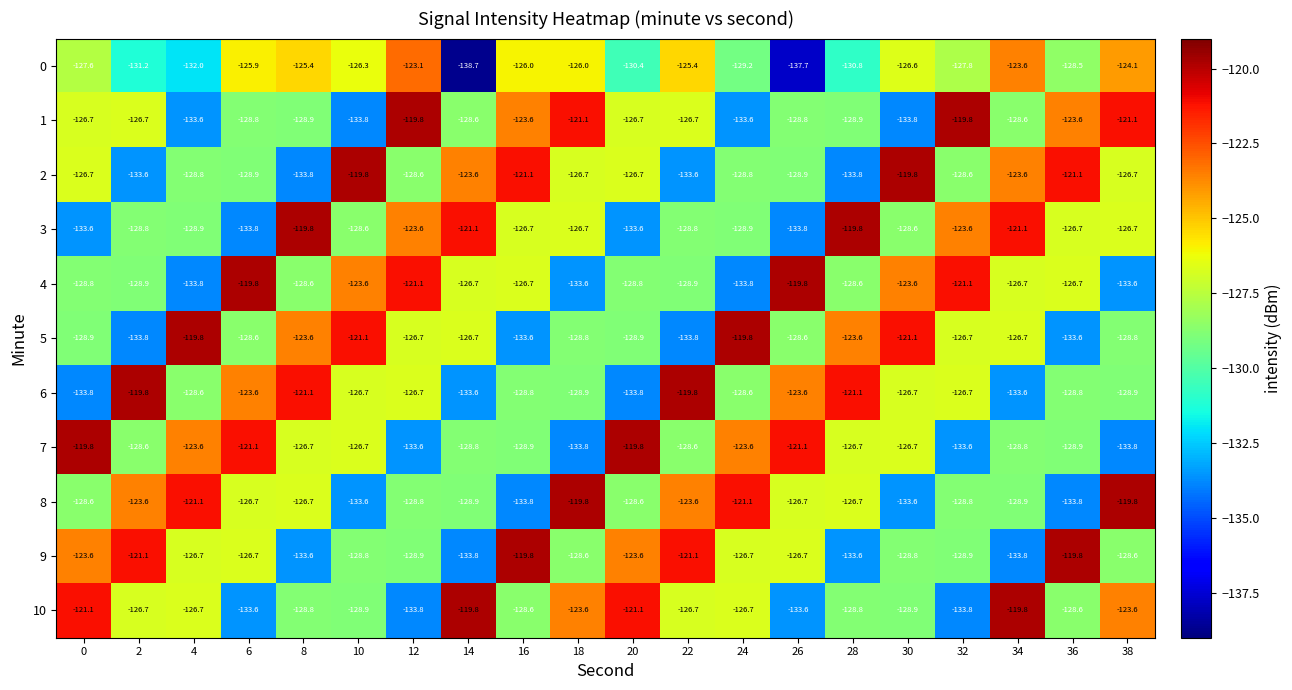

At which category is the sum across all series the highest?

12